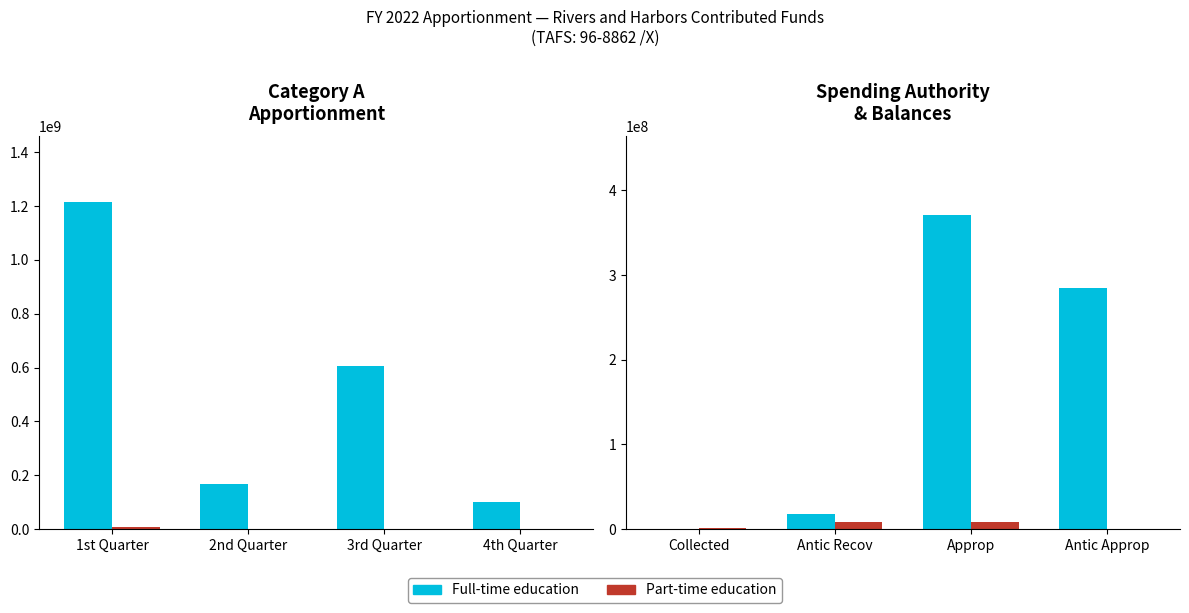

What are all the series names shown in the legend?

Full-time education, Part-time education